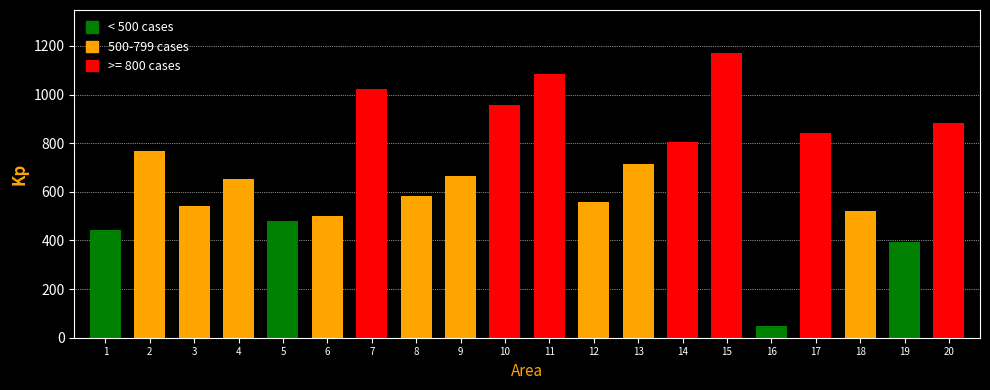

At which label does the data first exceed 667?

2